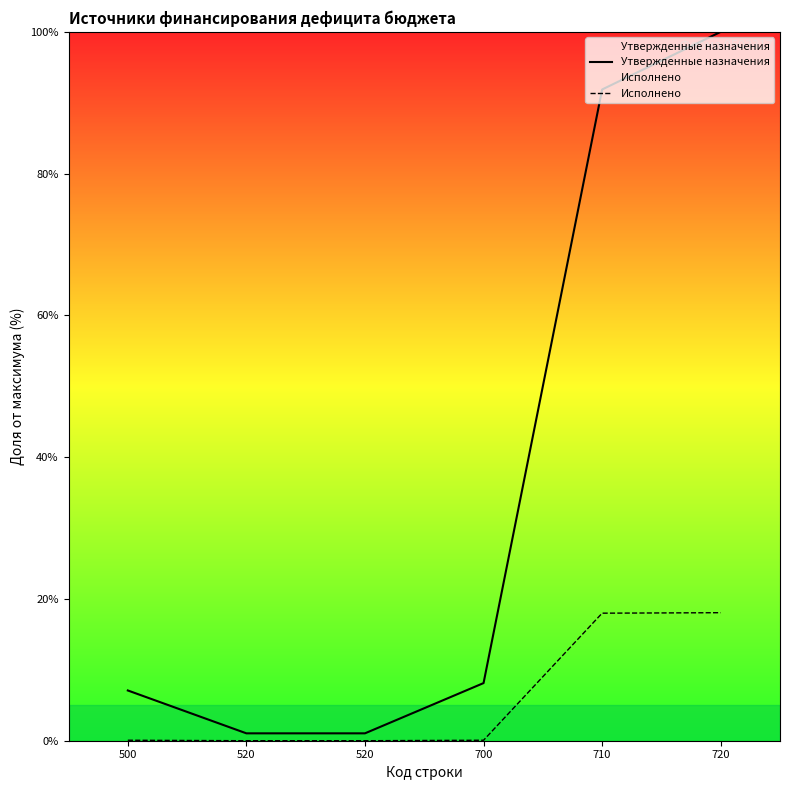

How many values in Исполнено are above zero?

4